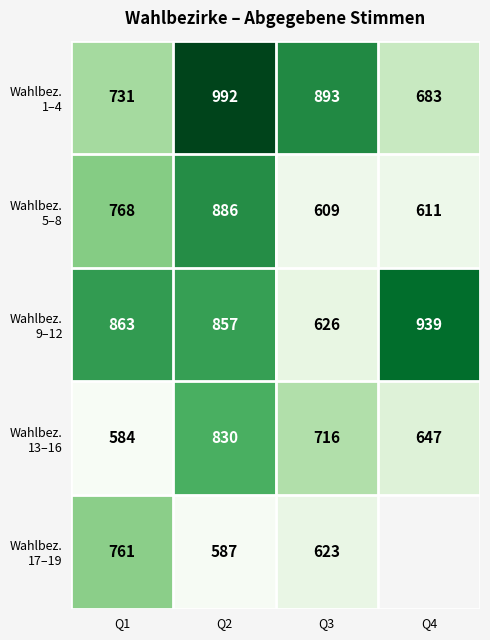

Which has a higher value, Q4 or Q3?

Q3